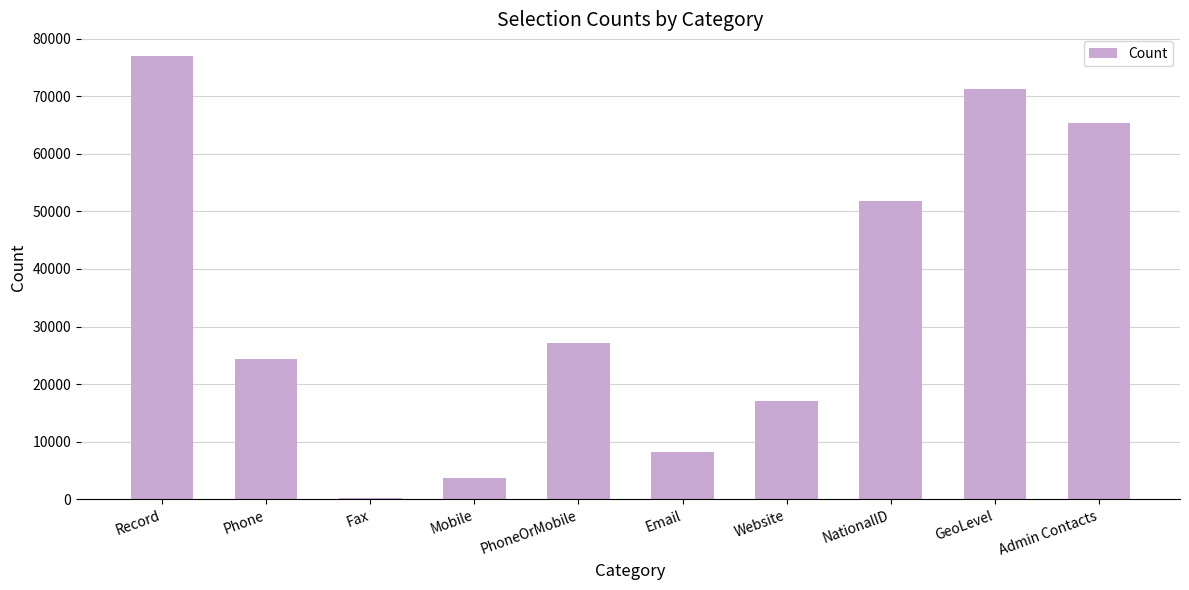

Is it true that the value at Admin Contacts is 65308?

True